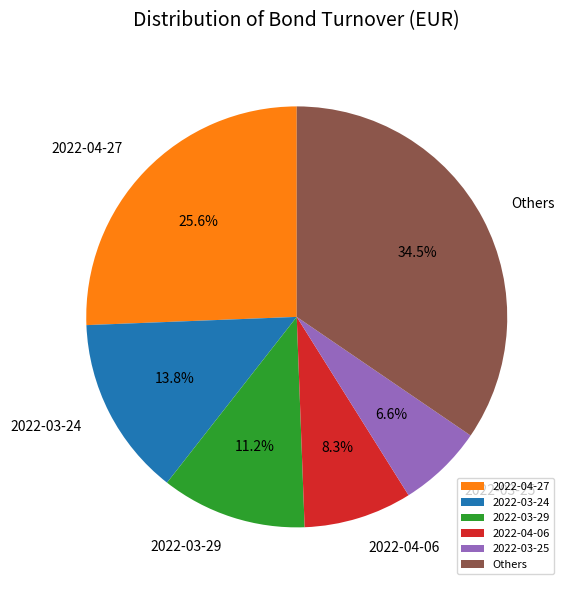

Does 2022-03-24 represent more than half of the total?

No